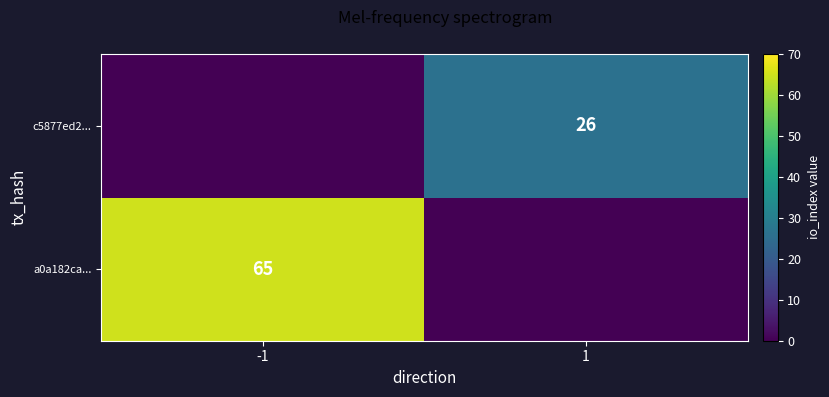

The value of c5877ed2... at 1 is 26. True or false?

True